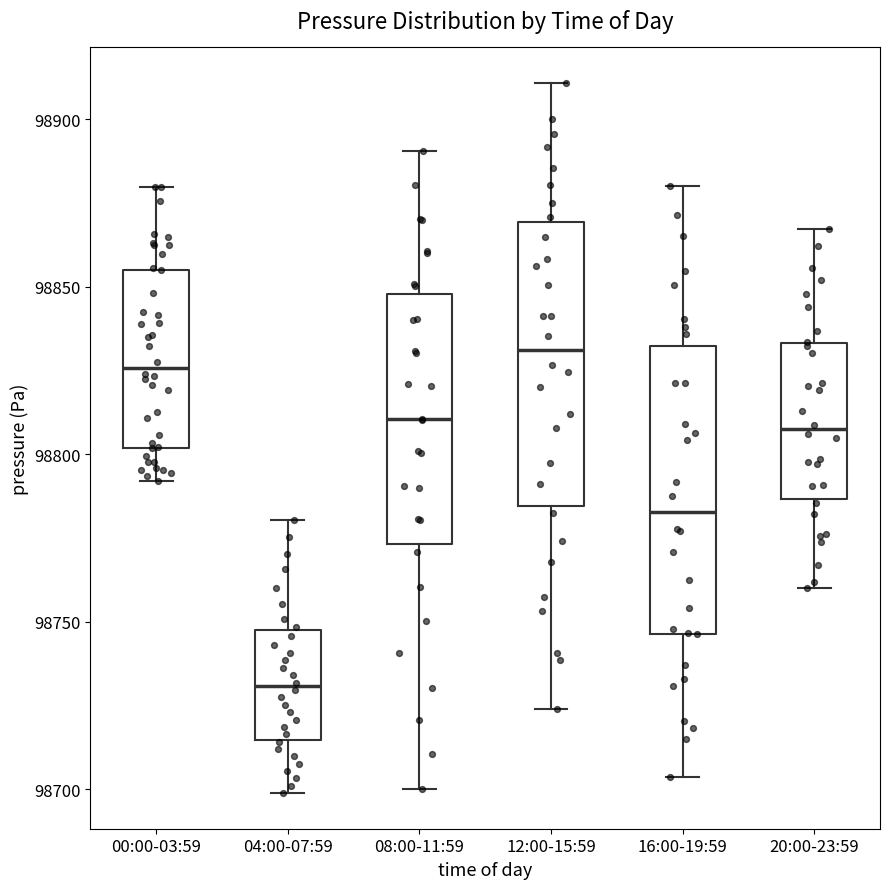

Which box's median line is the highest?

12:00-15:59